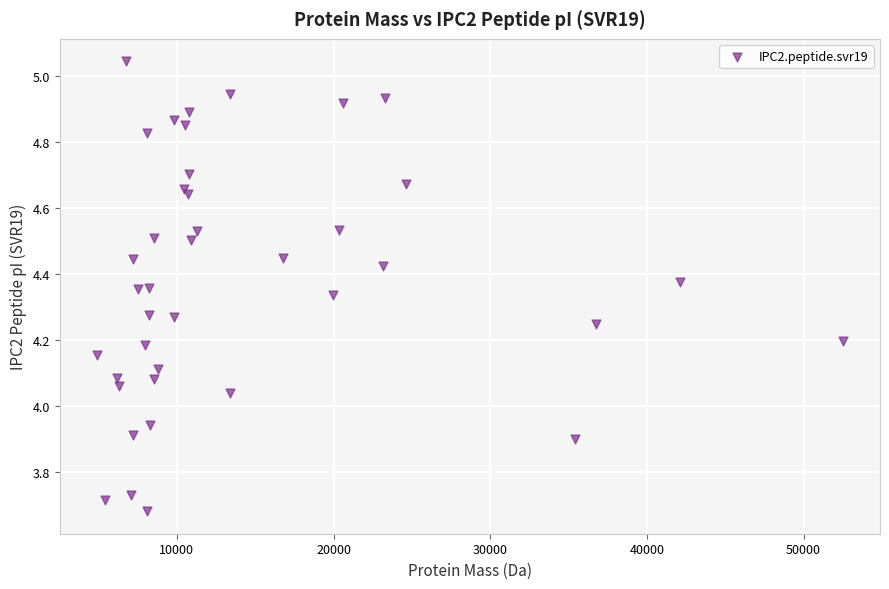

What is the range of Y values (max minus min)?

1.4